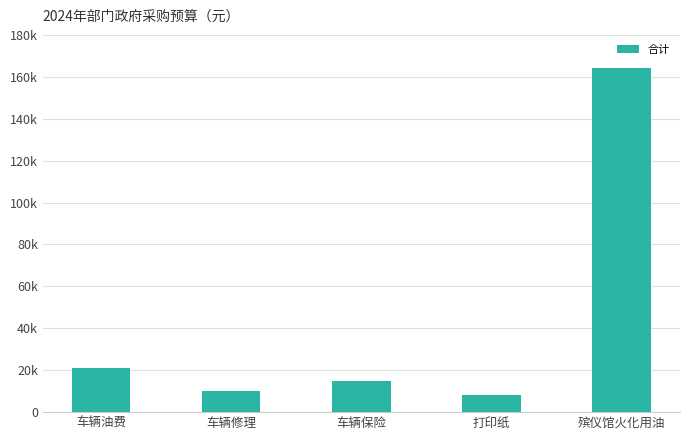

What is the label of the 4th bar from the right?

车辆修理